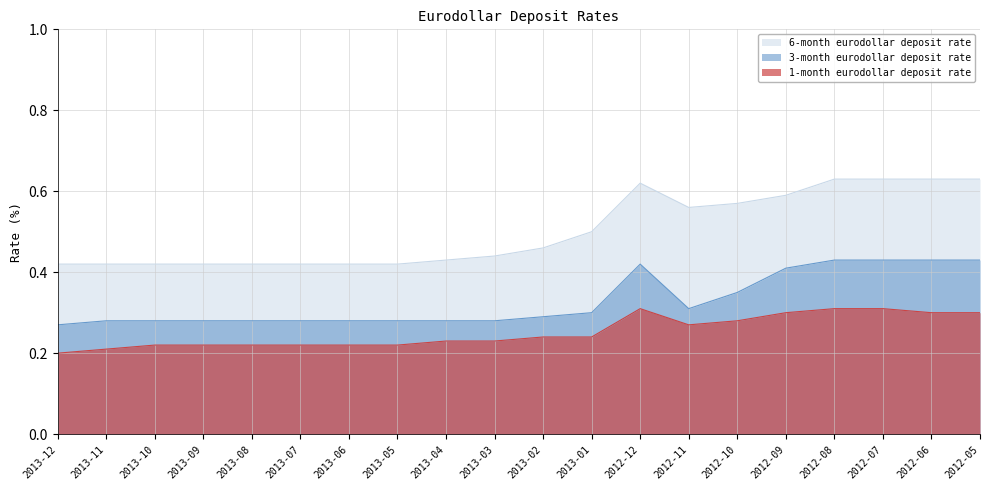

True or false: 3-month eurodollar deposit rate has a value of 0.3 at 2013-05.

True